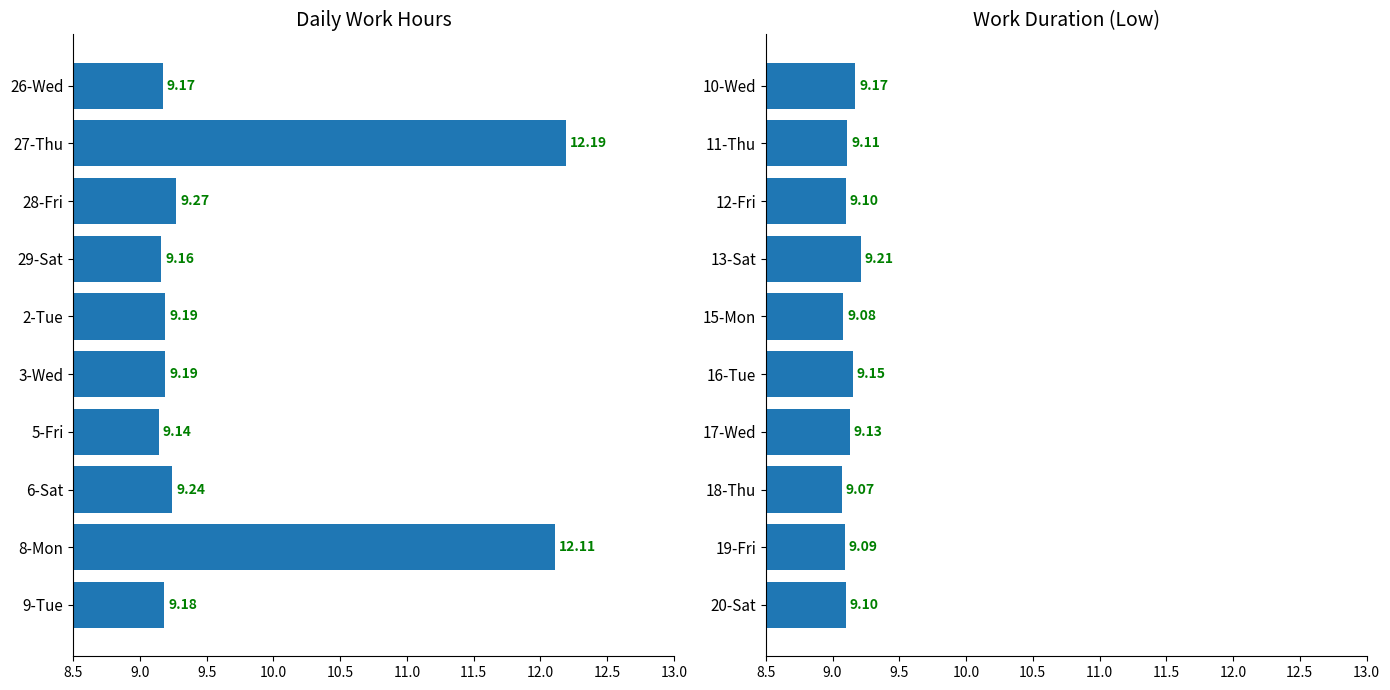

Count the number of data series in this chart.

1